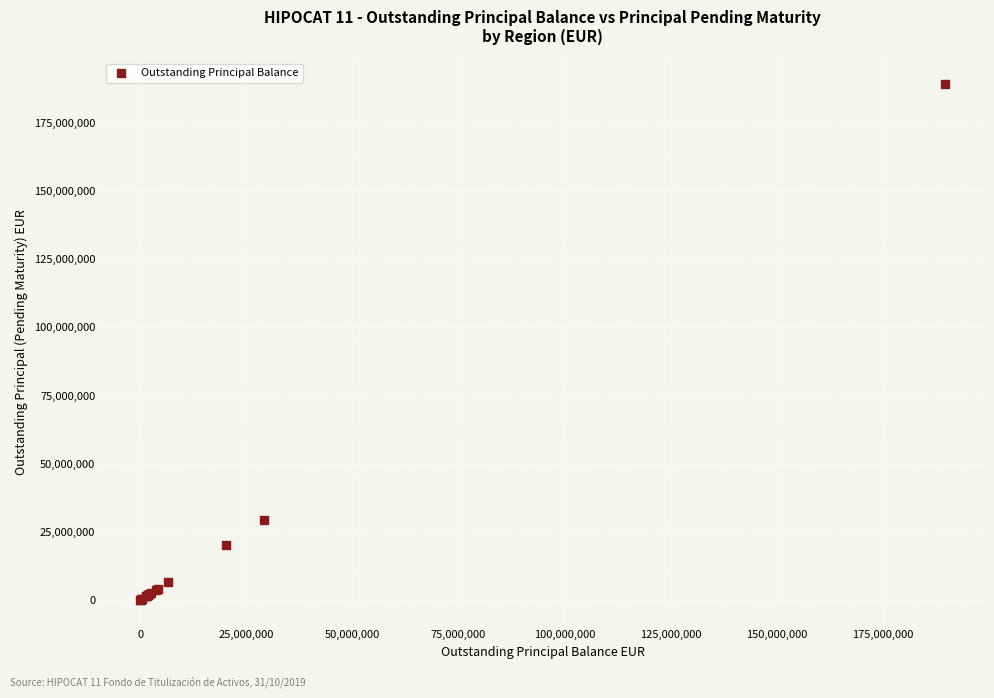

What Y value in the scatter plot is closest to 94649866?

29223398.0